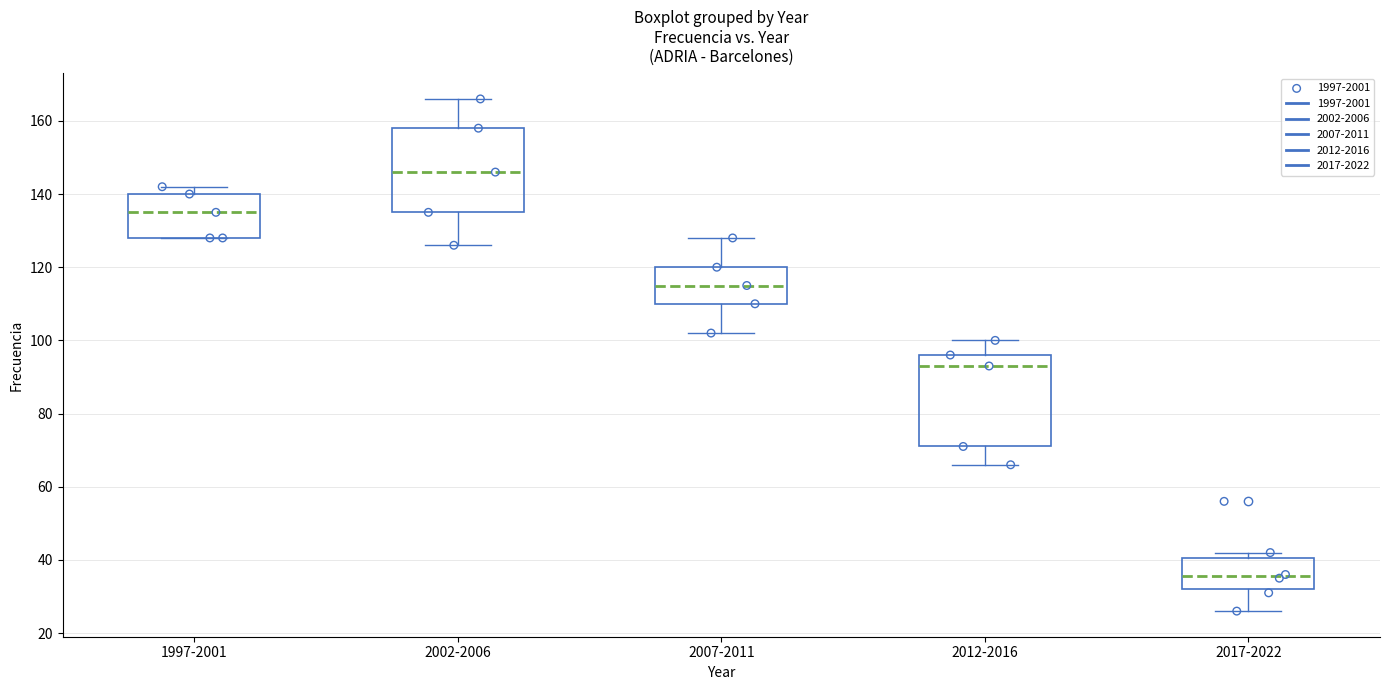

Where is the lower edge of the box for 2007-2011 on the y-axis? The values are not printed on the chart, so give them approximately, as read against the axis.

110